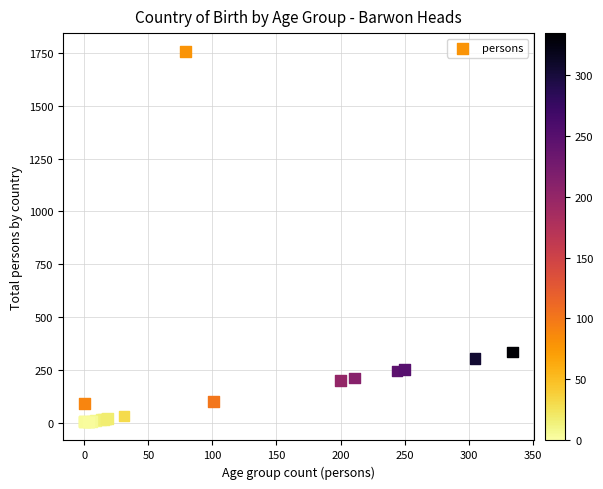

What Y value in the scatter plot is closest to 880?

334